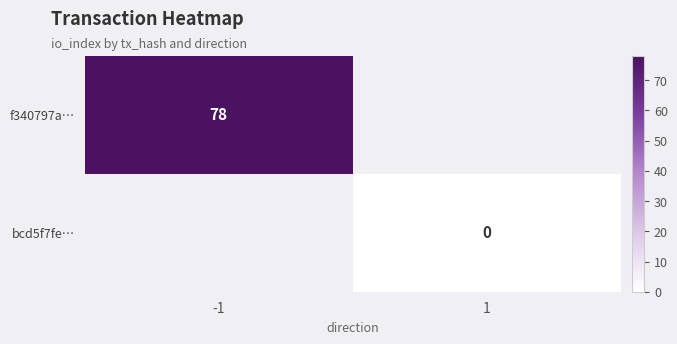

How many categories are shown in the chart?

2